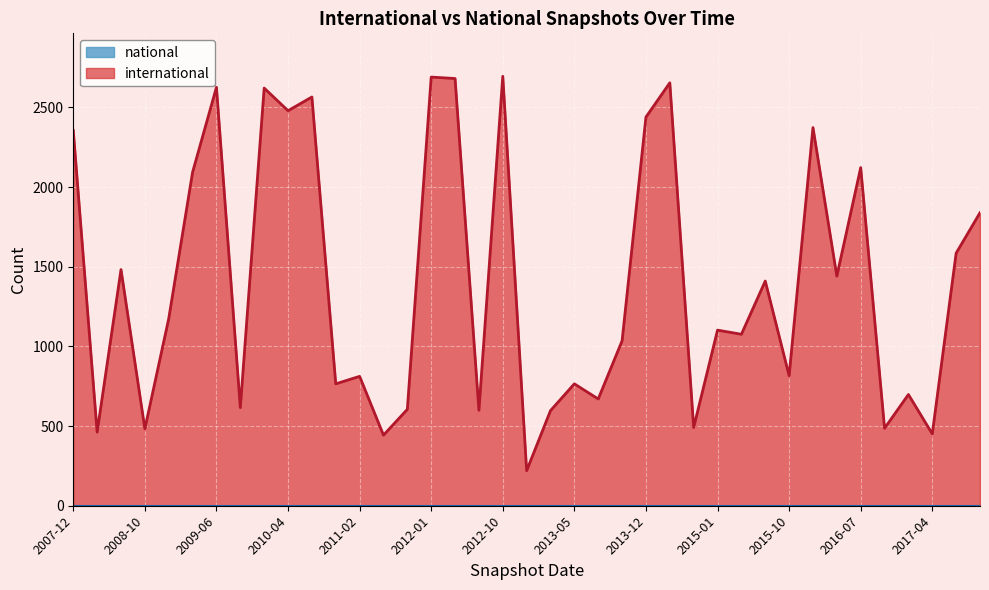

What is the value of the 17th point from the left?

2681